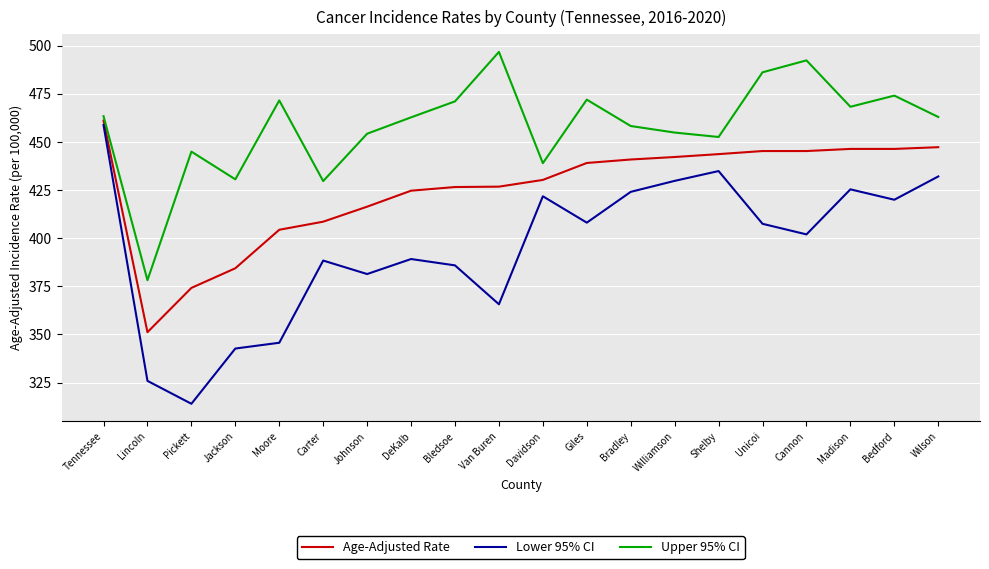

True or false: Upper 95% CI and Lower 95% CI cross at least once.

False